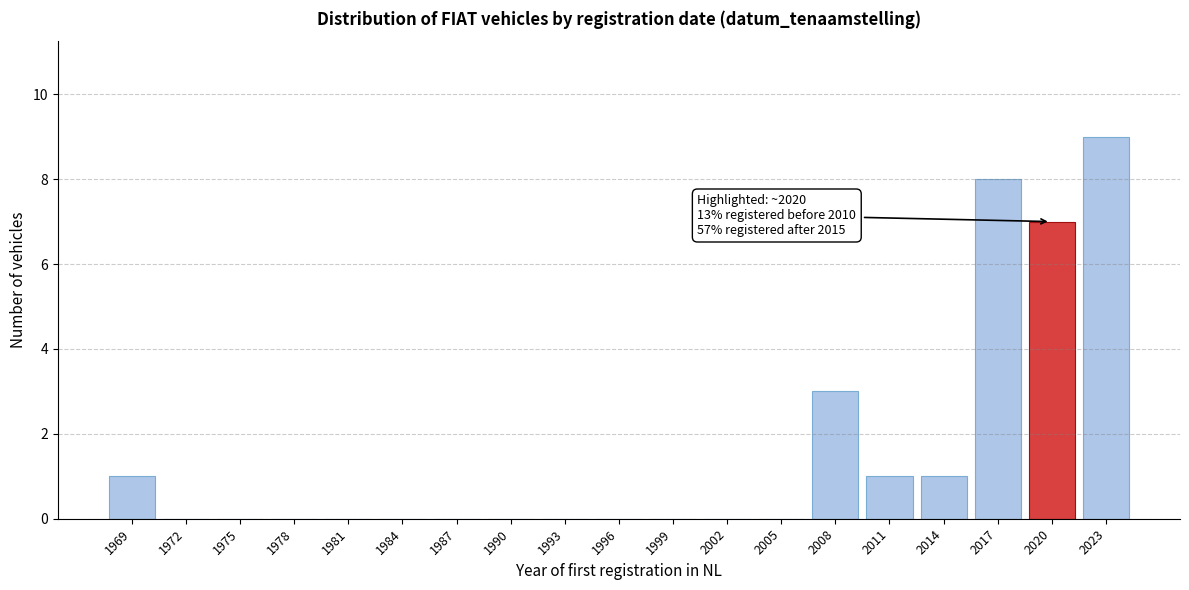

Reading left to right, list all the values displayed in this chart.

1969=1	1972=0	1975=0	1978=0	1981=0	1984=0	1987=0	1990=0	1993=0	1996=0	1999=0	2002=0	2005=0	2008=3	2011=1	2014=1	2017=8	2020=7	2023=9